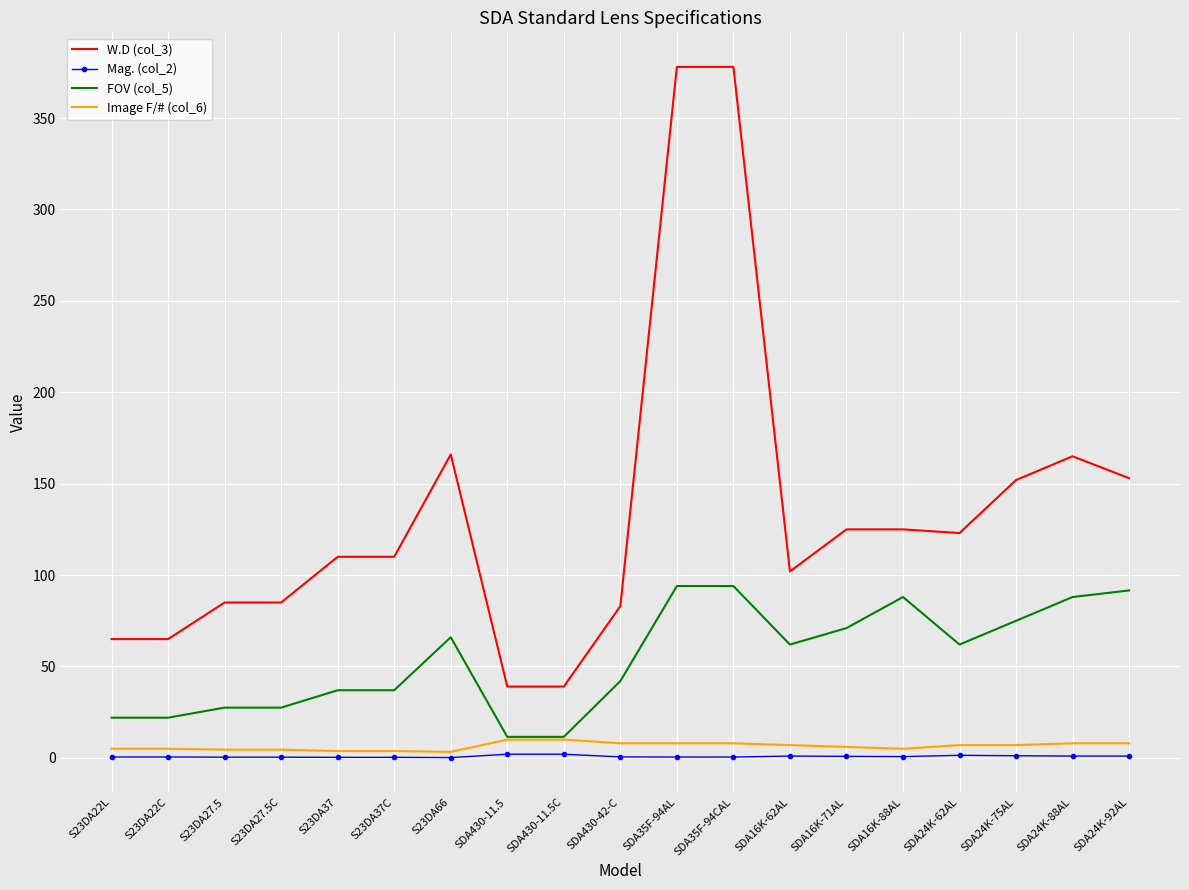

True or false: Mag. (col_2) and W.D (col_3) cross at least once.

False